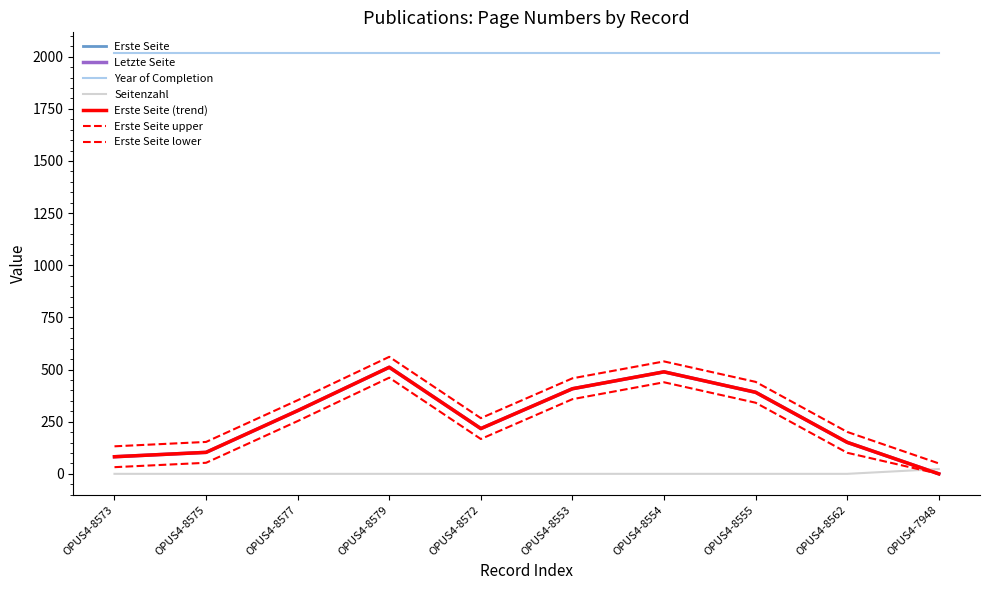

True or false: Letzte Seite and Seitenzahl cross at least once.

True